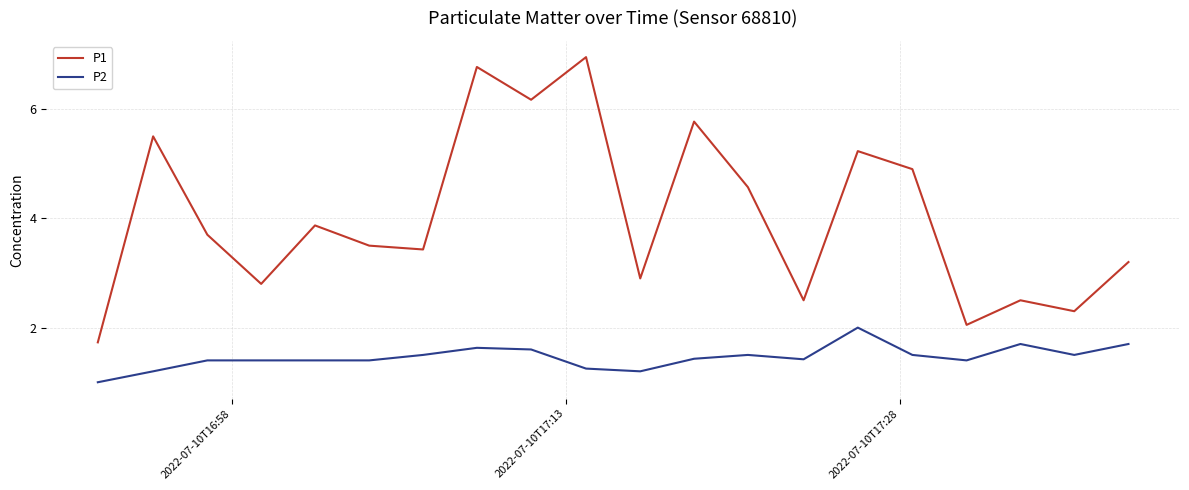

What is the difference between the maximum and minimum values in the P2 series?

1.0